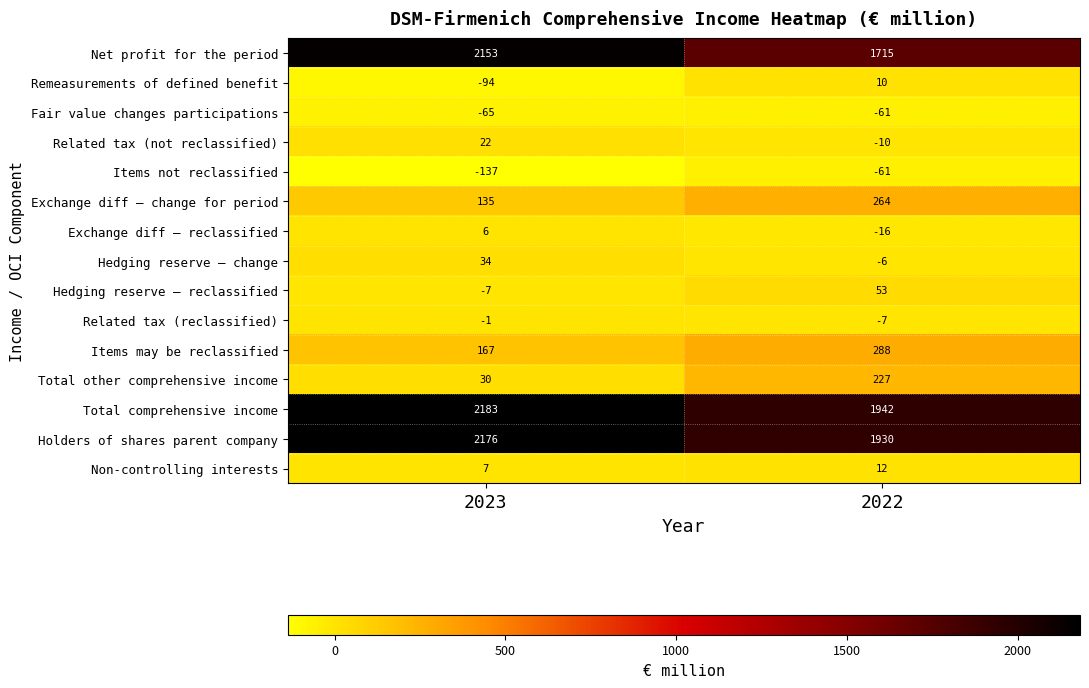

Which series has the widest spread of values?

row_0